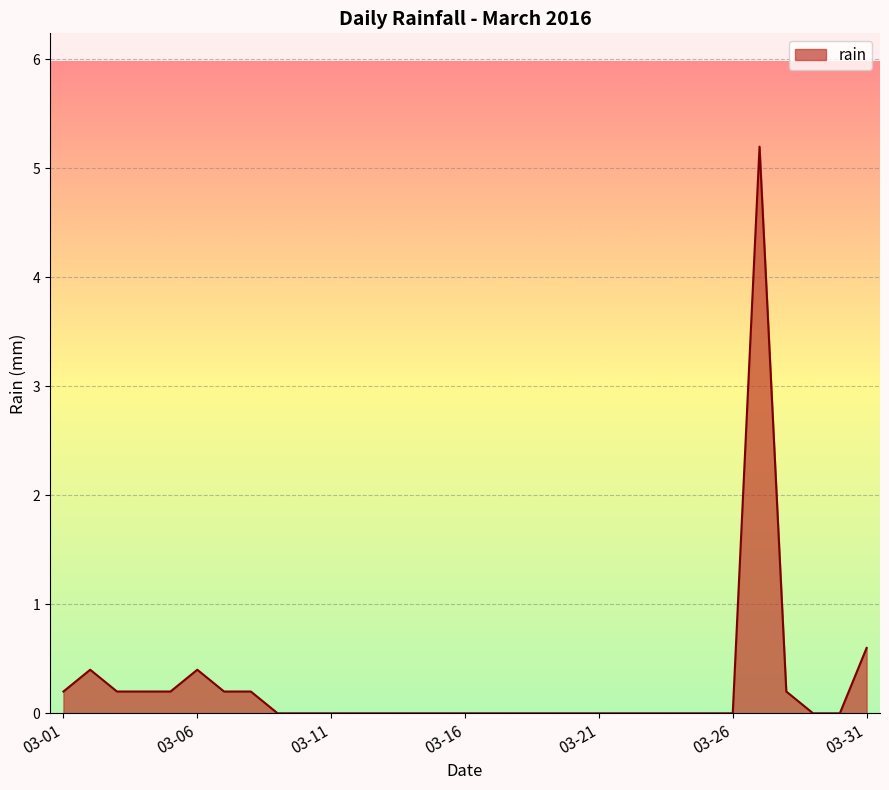

What is the difference between the maximum and minimum values?

5.2